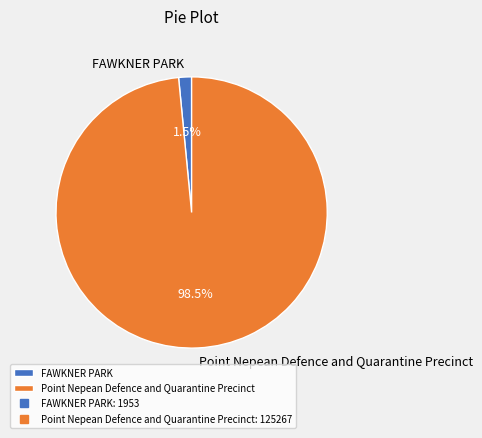

Is it true that FAWKNER PARK is 10% of the pie?

False